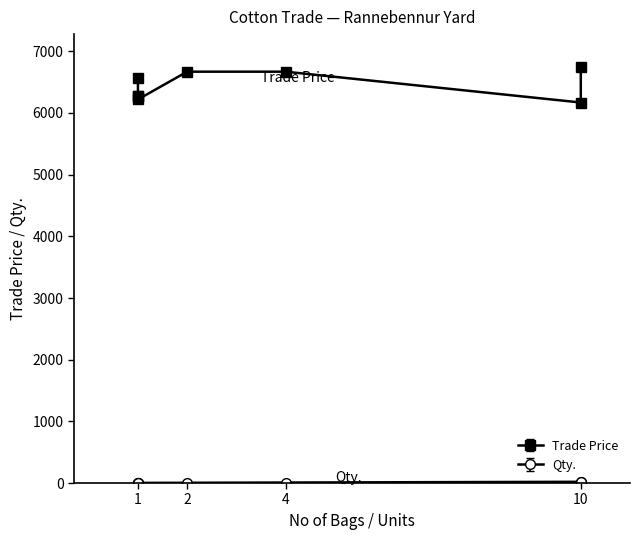

The value of Trade Price at 1 is 6219.6. True or false?

True